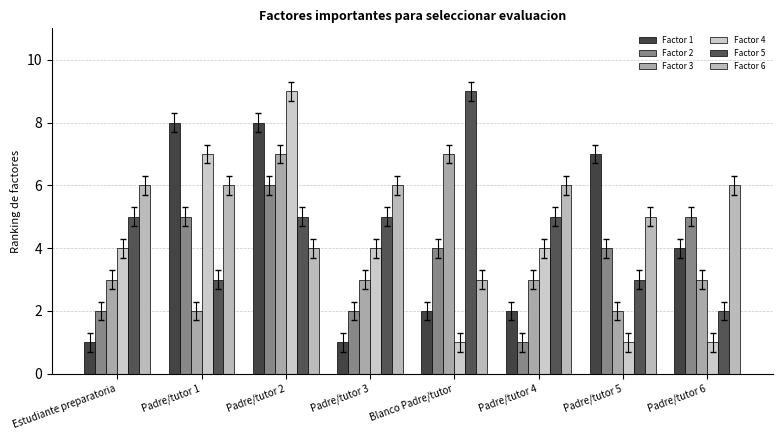

Rank the series at Estudiante preparatoria from highest to lowest value.

Factor 6, Factor 5, Factor 4, Factor 3, Factor 2, Factor 1